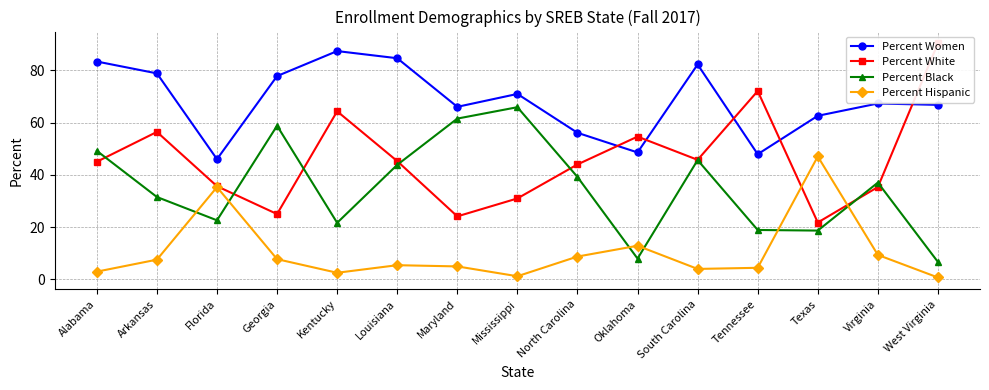

The Percent Black series shows 10.5 at North Carolina. True or false?

False